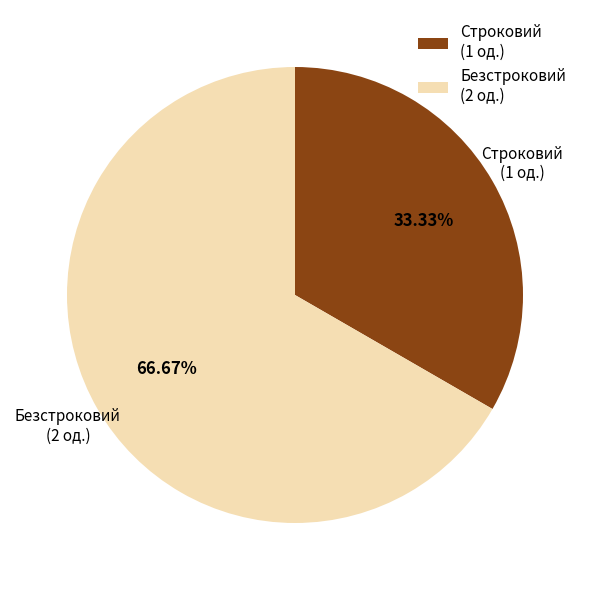

How many segments does this pie chart have?

2